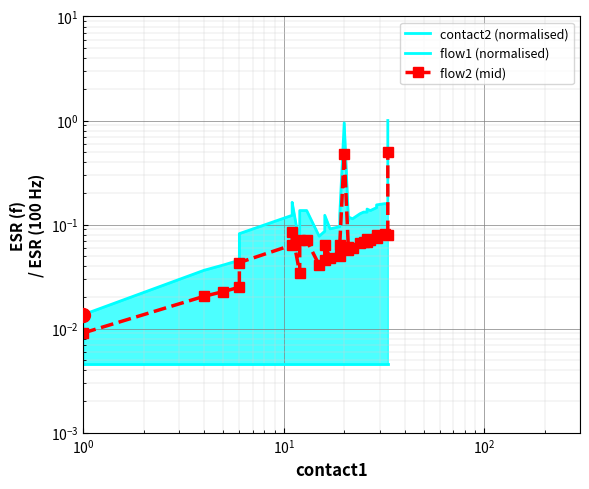

Rank the series by their maximum value, from lowest to highest.

flow1 (normalised), flow2 (mid), contact2 (normalised)